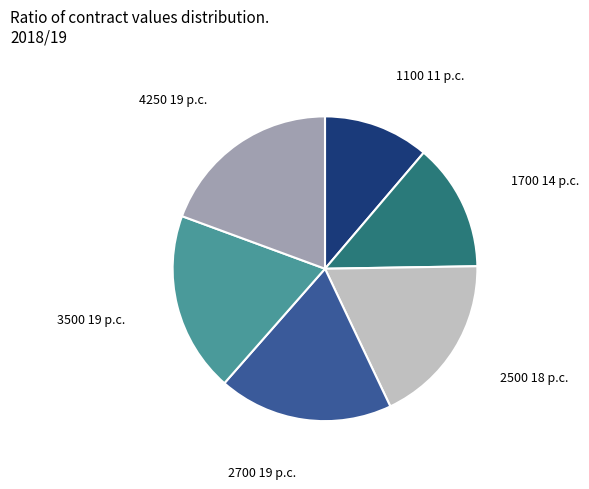

What is the smallest slice in the pie chart?

1100